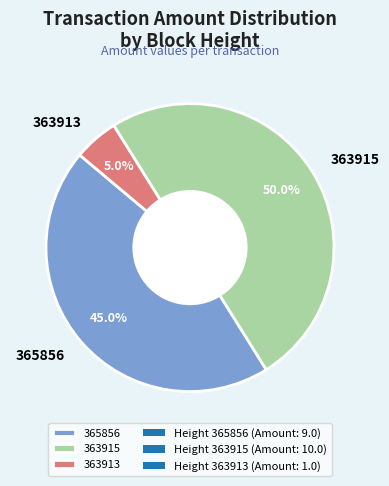

To the nearest percent, what is the difference between the largest and smallest slice percentages?

45%